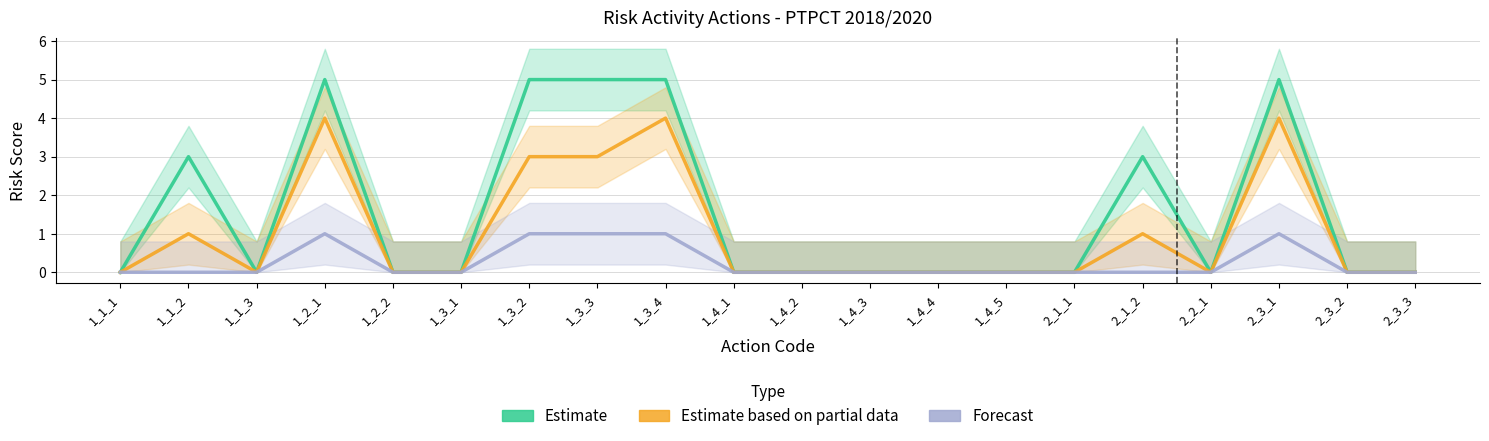

True or false: Estimate and Forecast intersect in this chart.

False